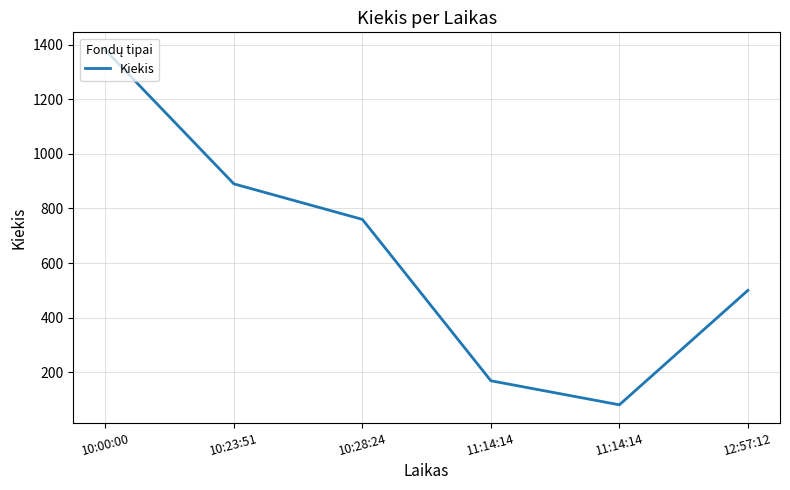

Does the chart have visible grid lines?

Yes